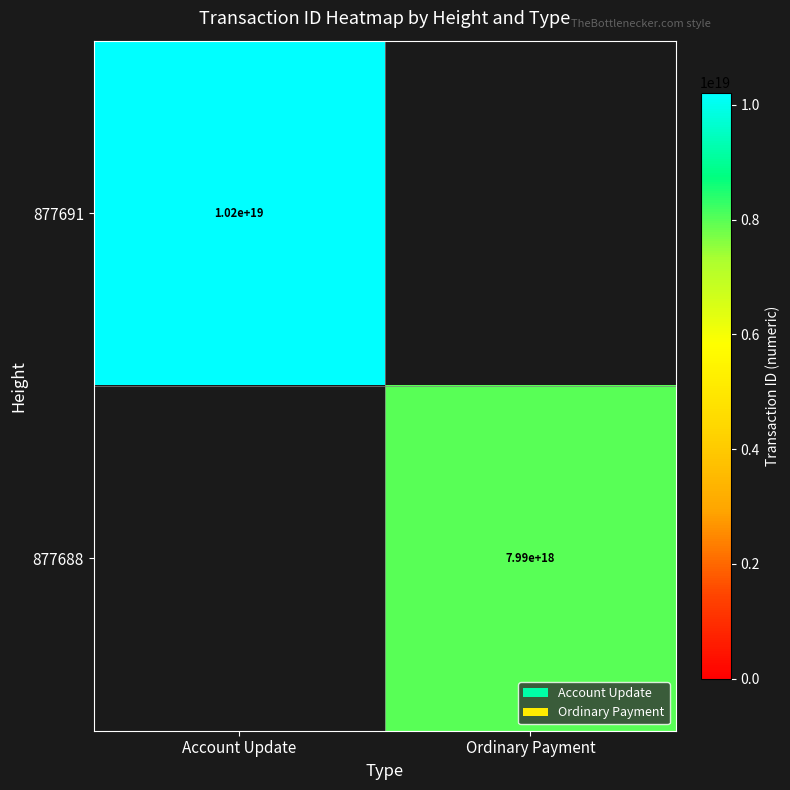

True or false: 877691 has a value of 10200000000000000000 at Account Update.

True